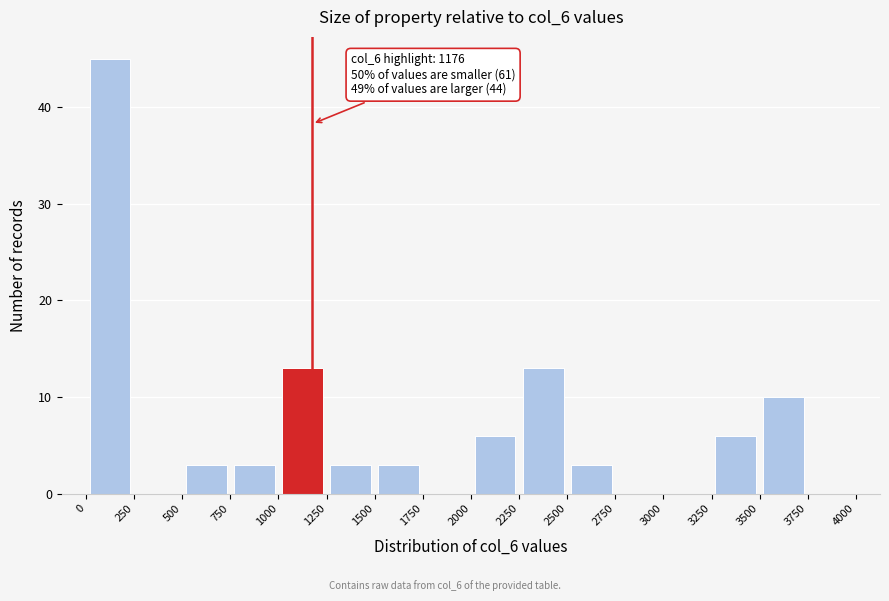

Over which range of the x-axis is the bar tallest?

0 to 250